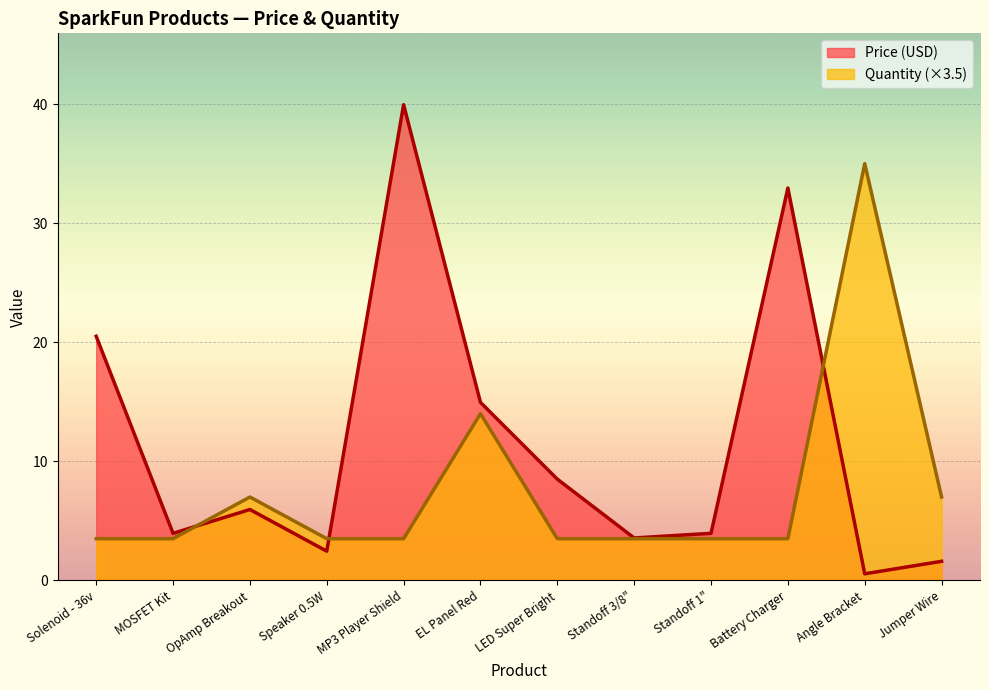

How many data points in Price (USD) are less than 5?

6